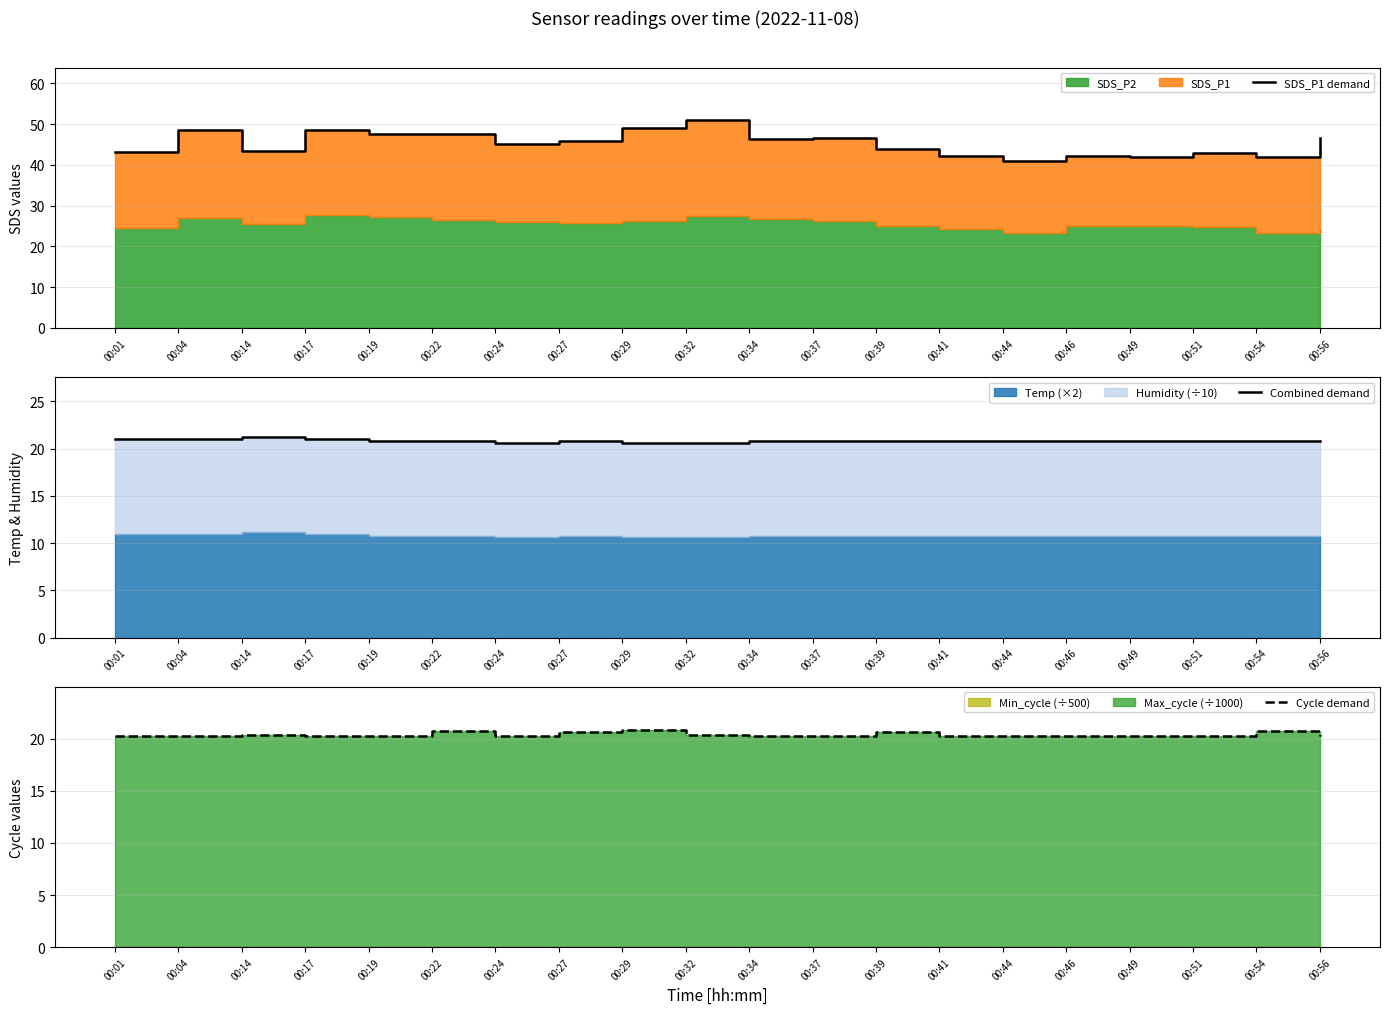

Reading left to right, extract all data points from this chart.

SDS_P1 demand: 00:01=43.1	00:04=48.5	00:14=43.3	00:17=48.7	00:19=47.6	00:22=47.7	00:24=45.1	00:27=45.8	00:29=49.1	00:32=51.1	00:34=46.4	00:37=46.6	00:39=44.0	00:41=42.3	00:44=41.0	00:46=42.3	00:49=41.9	00:51=42.9	00:54=42.0	00:56=46.7
Combined demand: 00:01=21.0	00:04=21.0	00:14=21.2	00:17=21.0	00:19=20.8	00:22=20.8	00:24=20.6	00:27=20.8	00:29=20.6	00:32=20.6	00:34=20.8	00:37=20.8	00:39=20.8	00:41=20.8	00:44=20.8	00:46=20.8	00:49=20.8	00:51=20.8	00:54=20.8	00:56=20.8
Cycle demand: 00:01=20.3	00:04=20.3	00:14=20.3	00:17=20.3	00:19=20.3	00:22=20.7	00:24=20.3	00:27=20.7	00:29=20.8	00:32=20.4	00:34=20.3	00:37=20.3	00:39=20.6	00:41=20.3	00:44=20.3	00:46=20.3	00:49=20.3	00:51=20.3	00:54=20.7	00:56=20.3